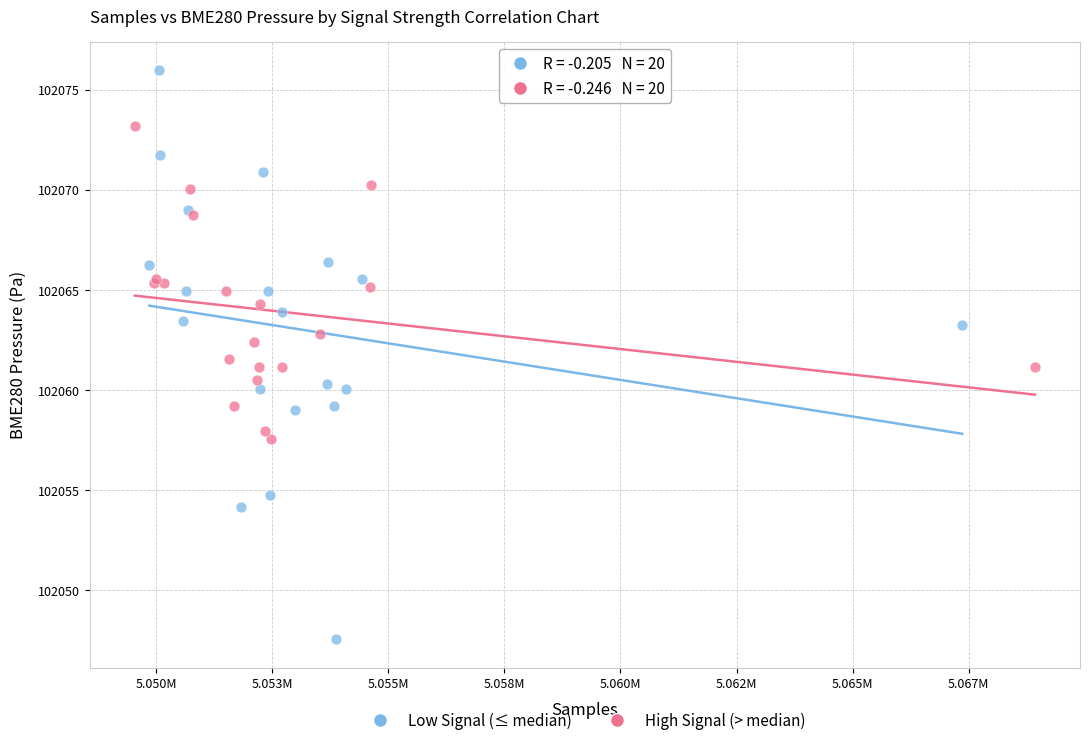

Which series reaches the maximum Y coordinate?

Low Signal (≤ median)